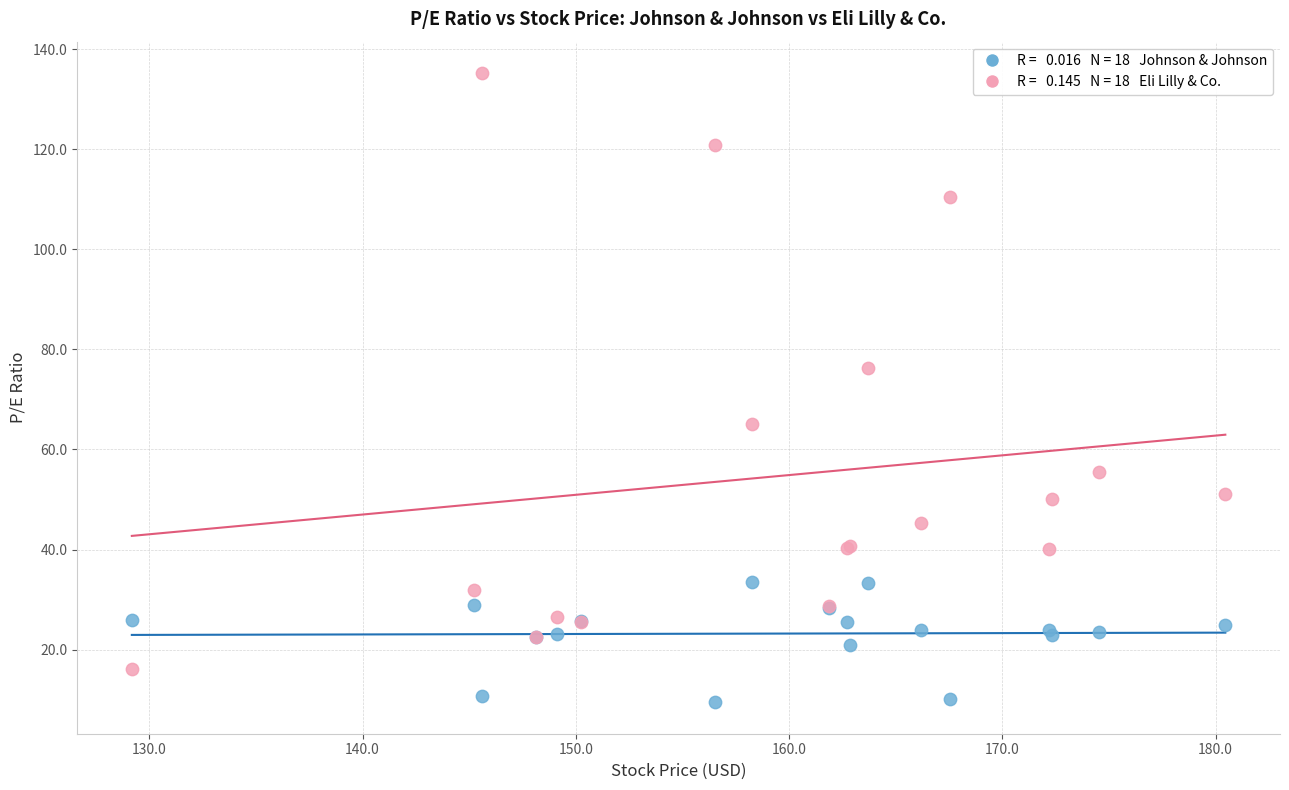

Across all series, what Y value is closest to 72?

76.2